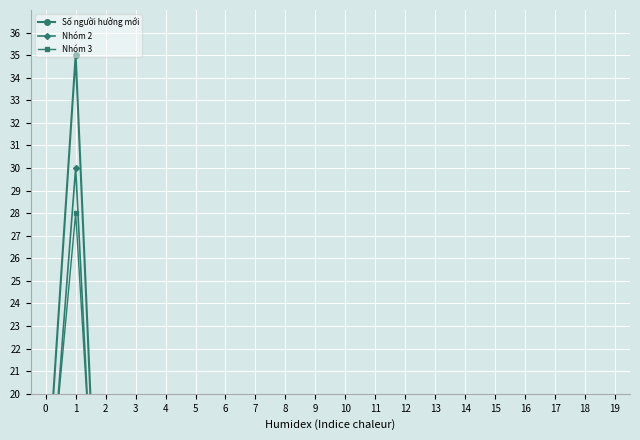

List the labels in order of Số người hưởng mới value, smallest first.

19, 6, 18, 14, 4, 17, 13, 10, 7, 11, 8, 12, 5, 15, 3, 2, 16, 0, 9, 1